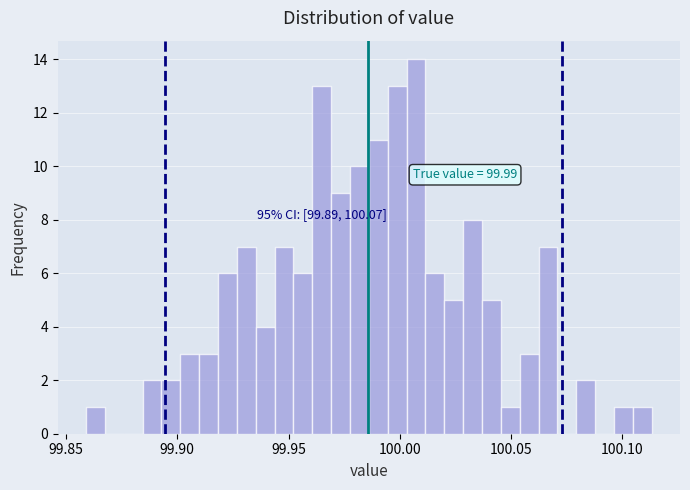

Read against the x-axis, roughly where is the centre of the tallest bar?

100.005